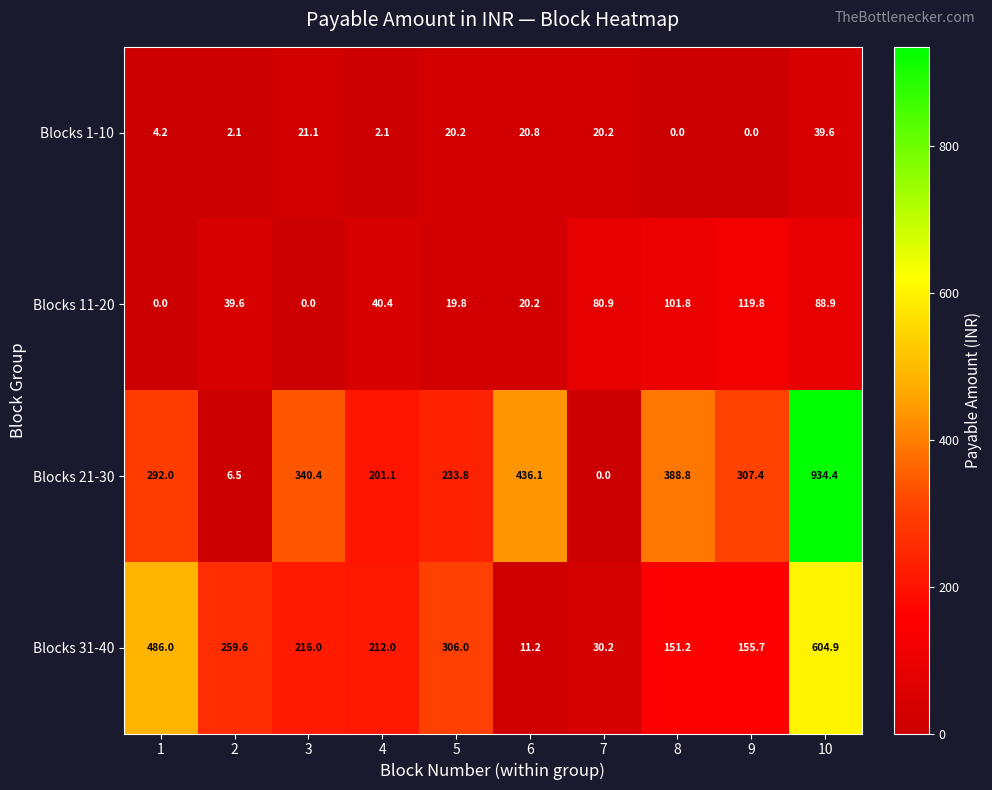

At which category does the chart reach its peak across all series?

10